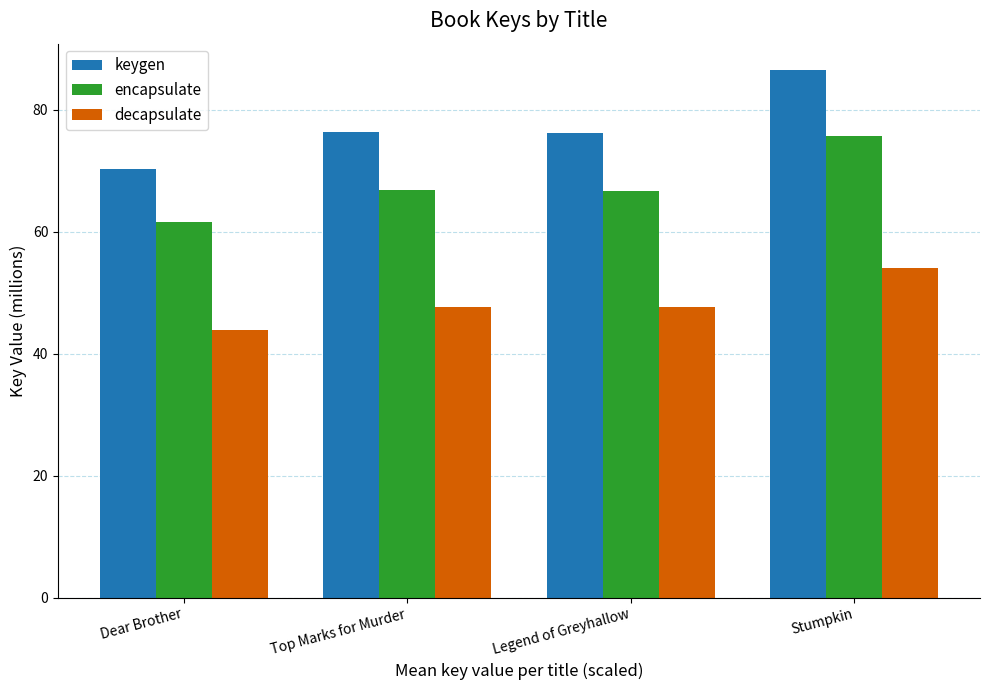

What is the label of the 2nd bar from the right?

Legend of Greyhallow